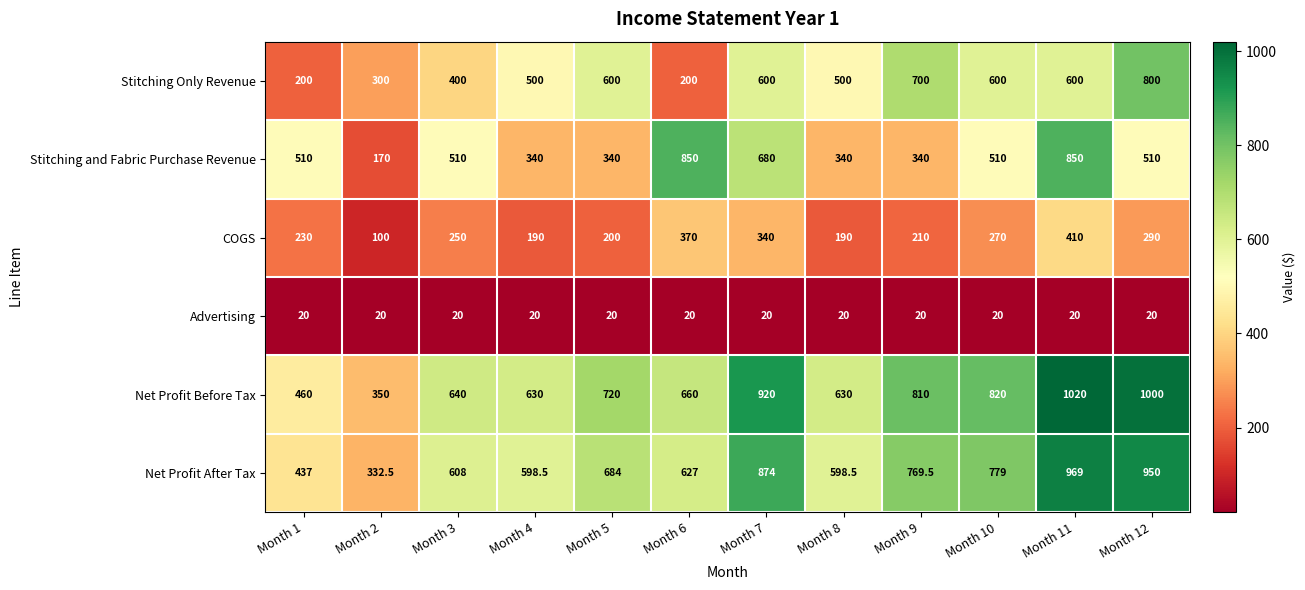

What is the sum of the Net Profit Before Tax values at Month 10 and Month 7?

1740.0